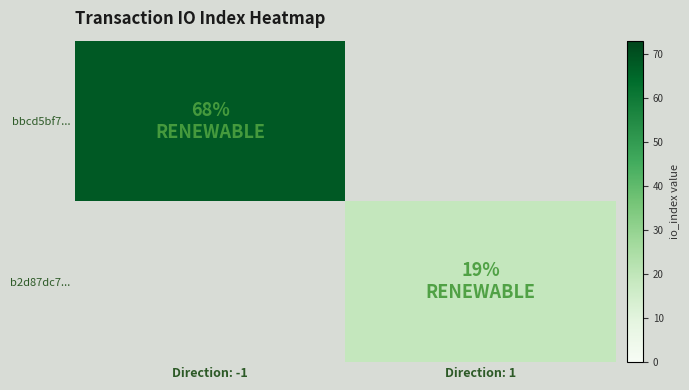

Rank the series by their maximum value, from lowest to highest.

b2d87dc7..., bbcd5bf7...